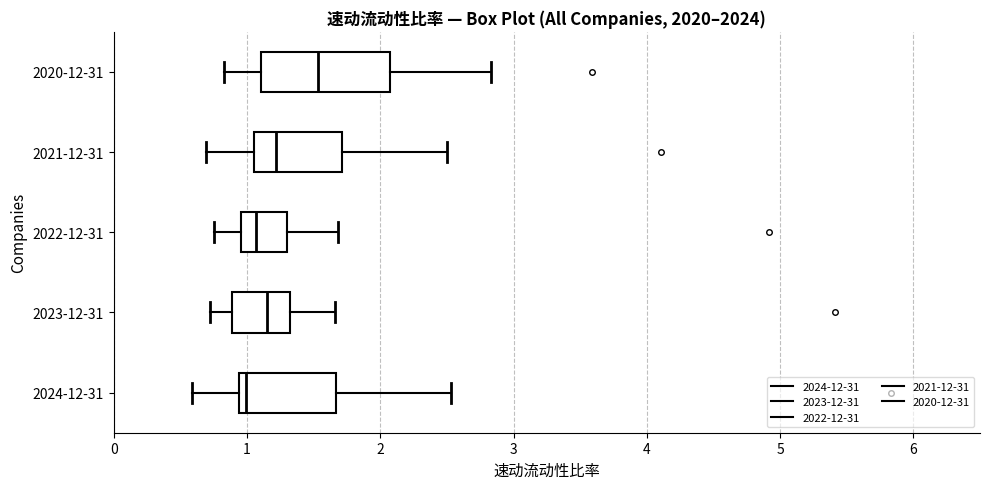

Where does the left whisker of the box for 2024-12-31 end on the x-axis? The values are not printed on the chart, so give them approximately, as read against the axis.

0.6